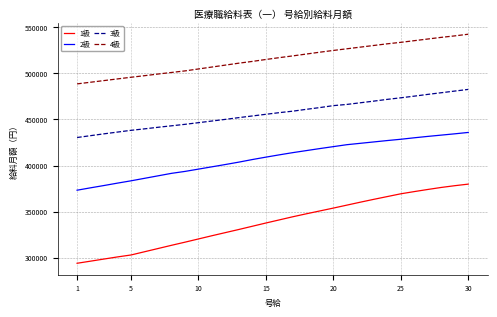

Which series has the largest range (max minus min)?

1級